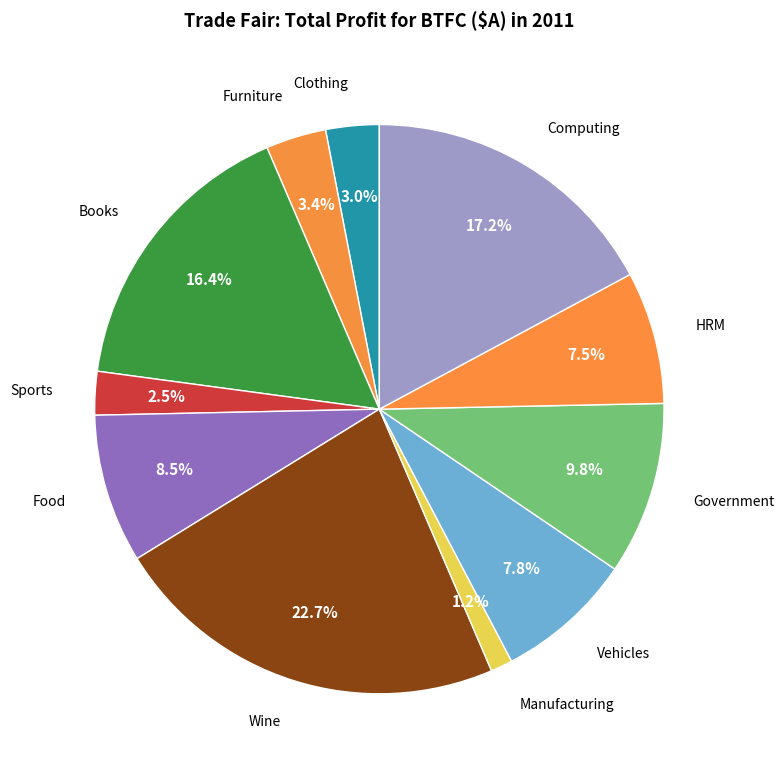

How many segments does this pie chart have?

11